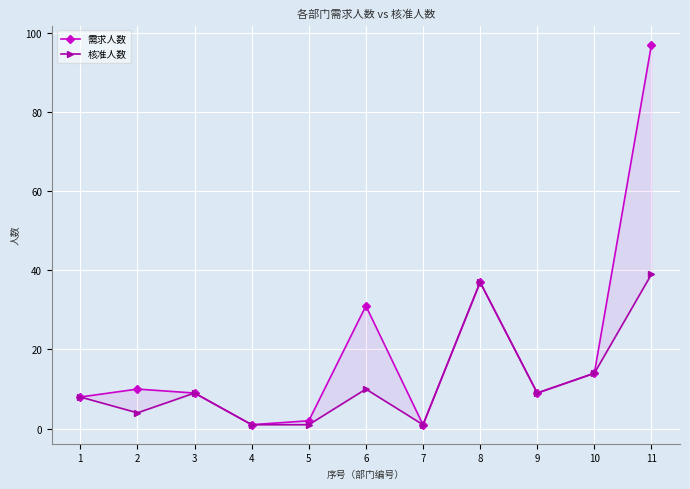

True or false: 需求人数 and 核准人数 intersect in this chart.

False